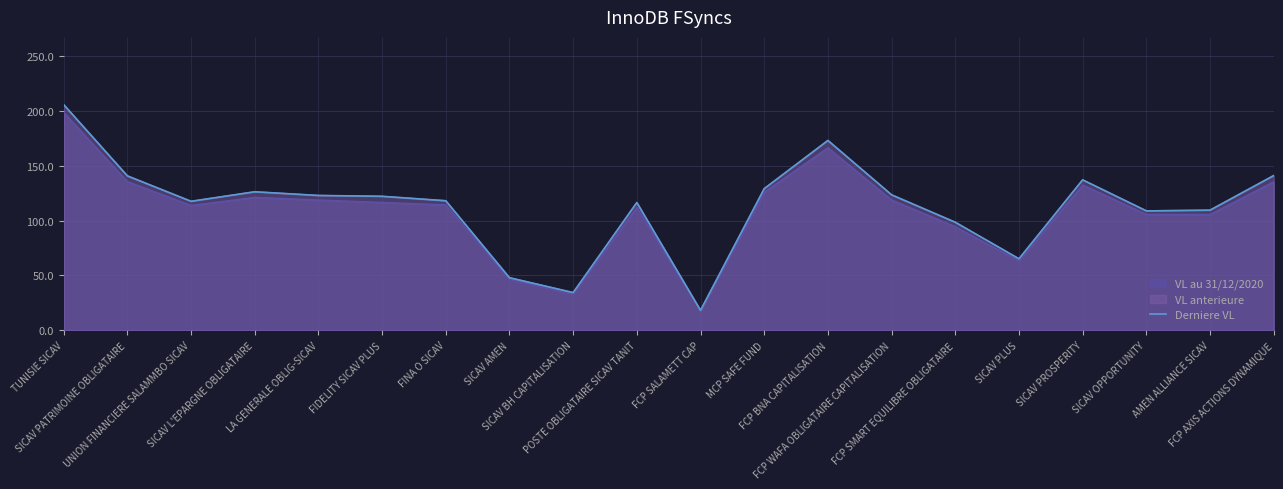

List the labels in order of value, smallest first.

FCP SALAMETT CAP, SICAV BH CAPITALISATION, SICAV AMEN, SICAV PLUS, FCP SMART EQUILIBRE OBLIGATAIRE, SICAV OPPORTUNITY, AMEN ALLIANCE SICAV, POSTE OBLIGATAIRE SICAV TANIT, UNION FINANCIERE SALAMMBO SICAV, FINA O SICAV, FIDELITY SICAV PLUS, LA GENERALE OBLIG-SICAV, FCP WAFA OBLIGATAIRE CAPITALISATION, SICAV L'EPARGNE OBLIGATAIRE, MCP SAFE FUND, SICAV PROSPERITY, SICAV PATRIMOINE OBLIGATAIRE, FCP AXIS ACTIONS DYNAMIQUE, FCP BNA CAPITALISATION, TUNISIE SICAV